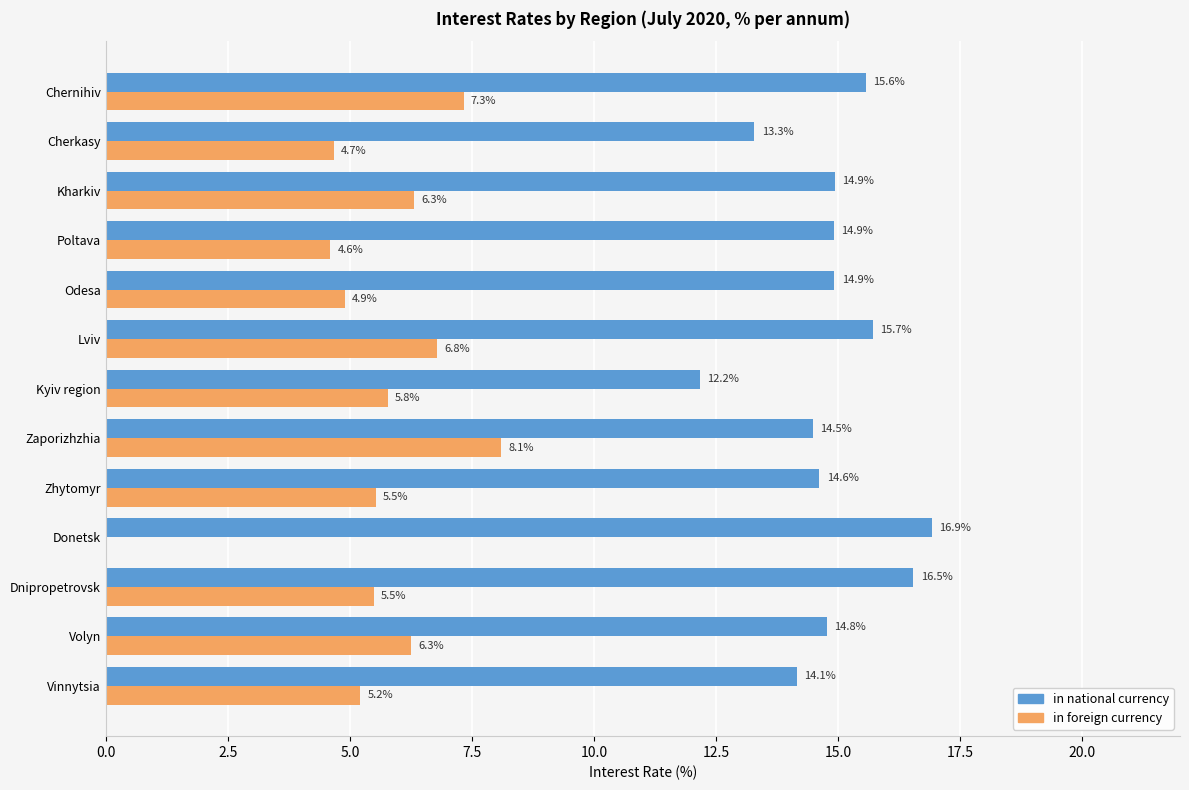

What is the sum of the in national currency values at Lviv and Odesa?

30.6